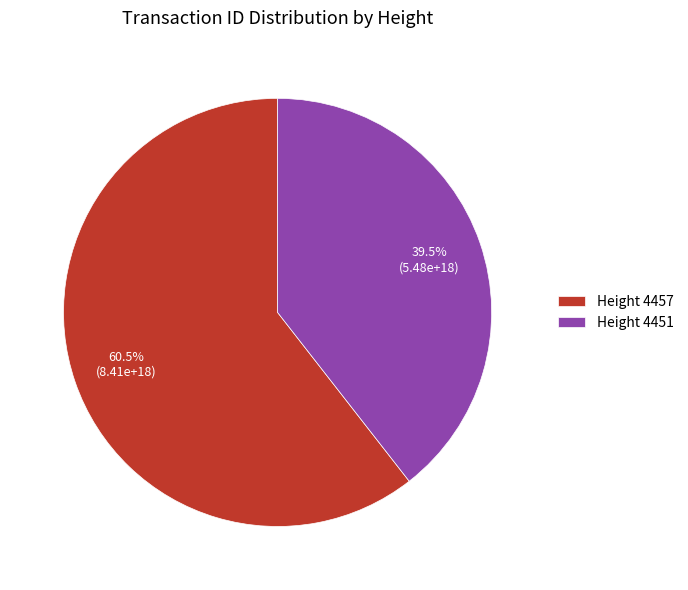

Which category has the biggest portion of the pie?

Height 4457